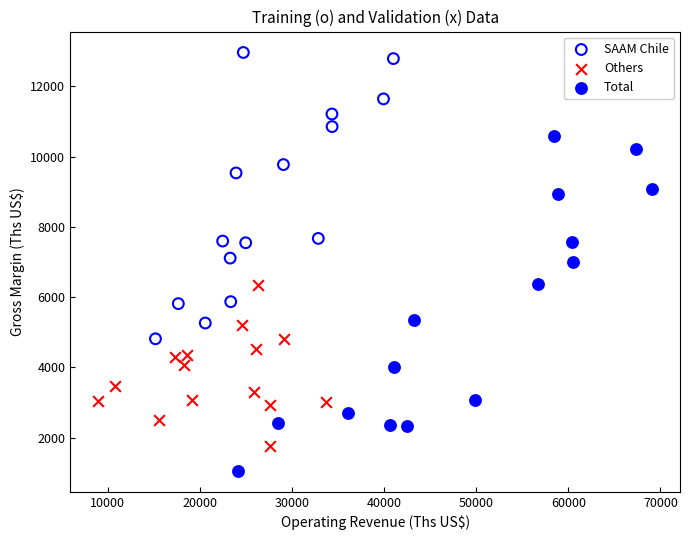

Which series reaches the maximum Y coordinate?

SAAM Chile